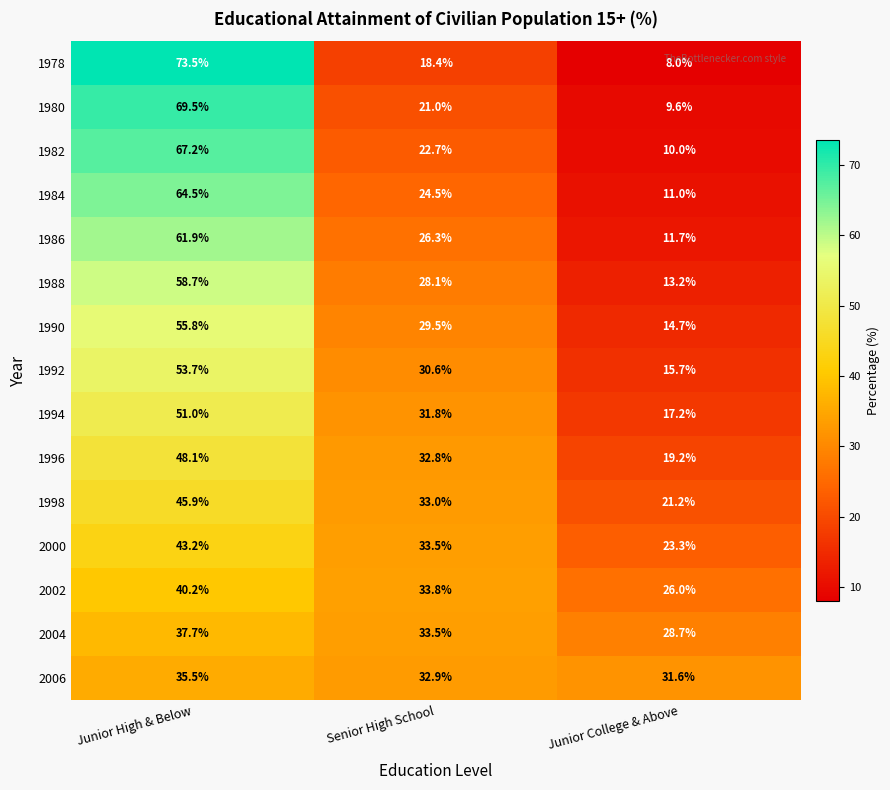

Which series has the largest range (max minus min)?

1978